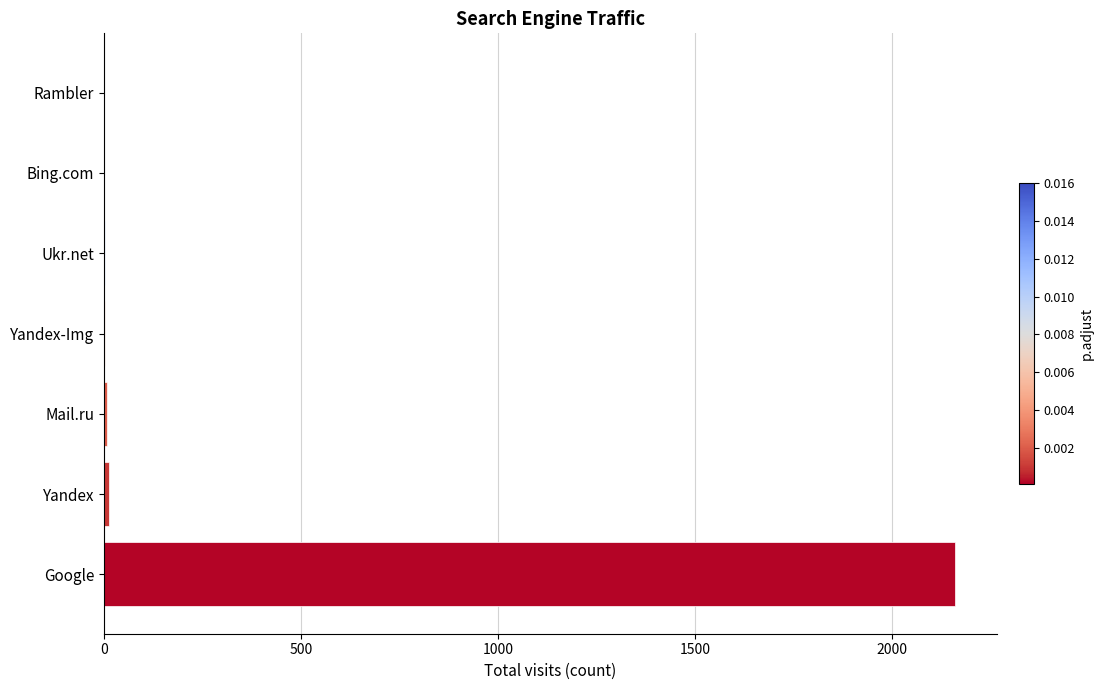

Are the bars grouped side by side (vs. stacked)?

No